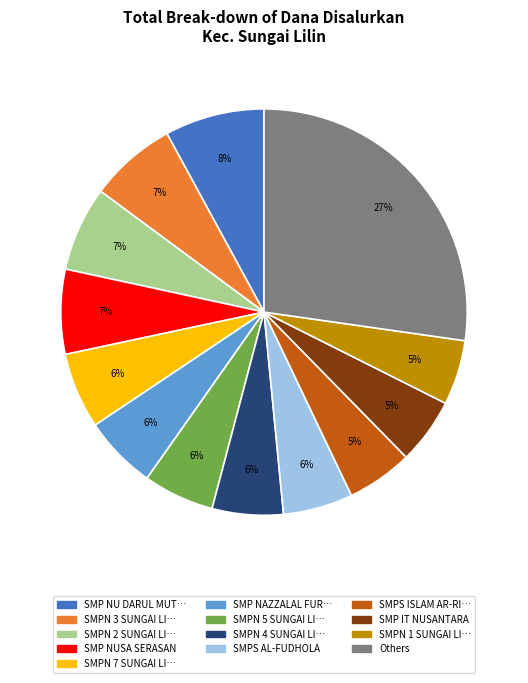

Is there a majority slice in this chart?

No